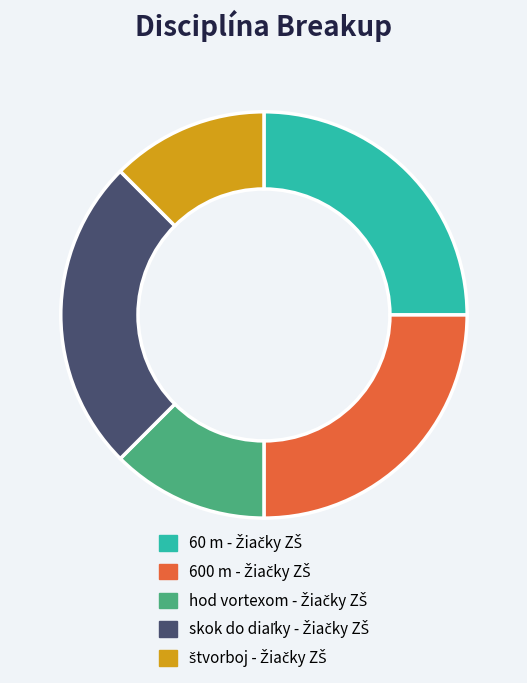

How many slices are in this pie chart?

5